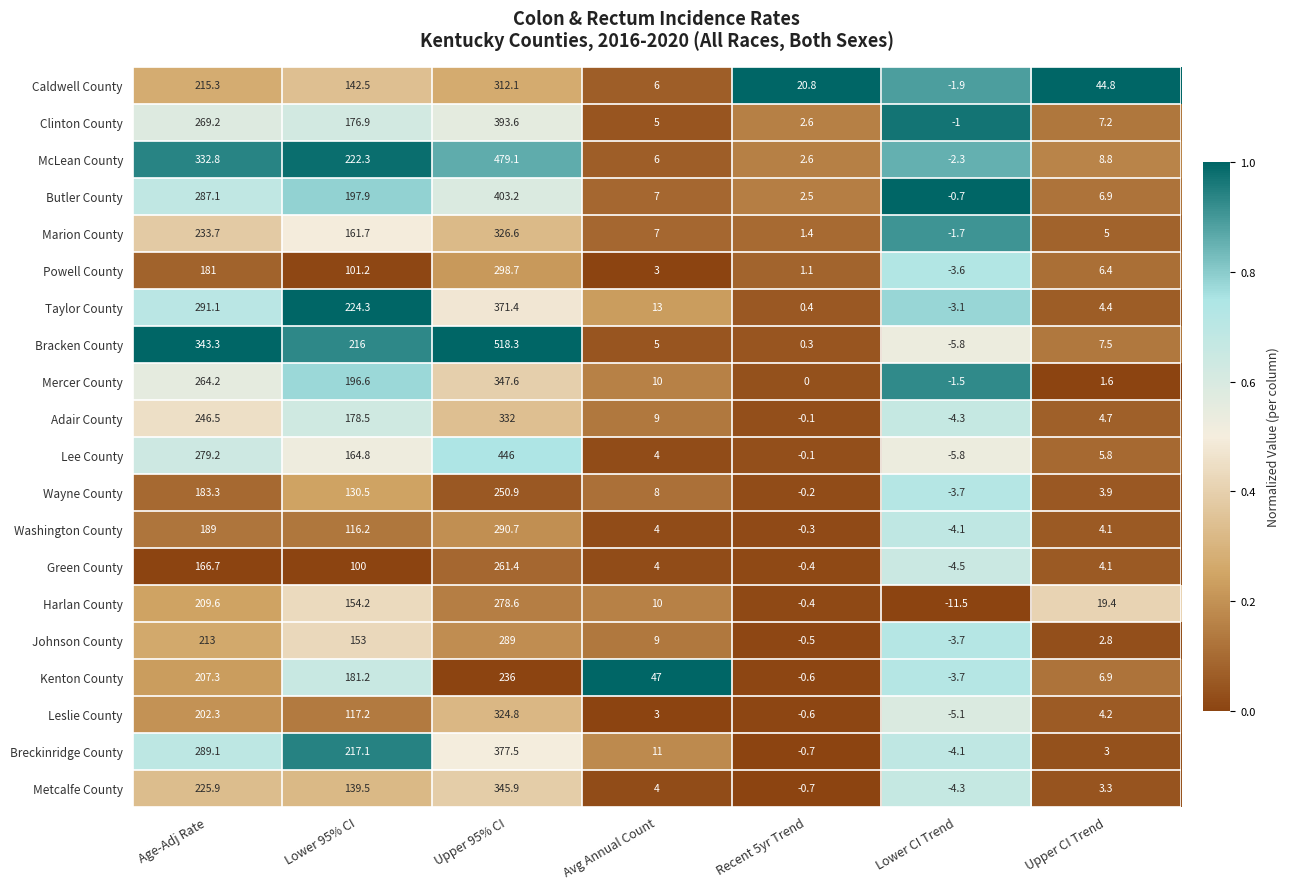

List the series in order of their peak value, lowest first.

Kenton County, Wayne County, Green County, Harlan County, Johnson County, Washington County, Powell County, Caldwell County, Leslie County, Marion County, Adair County, Metcalfe County, Mercer County, Taylor County, Breckinridge County, Clinton County, Butler County, Lee County, McLean County, Bracken County